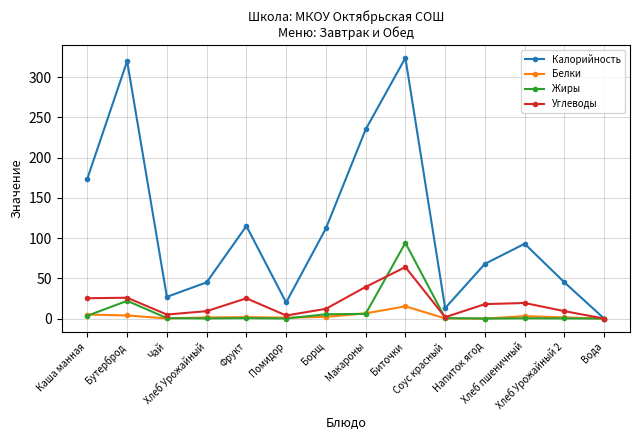

How many data points does each series have?

14